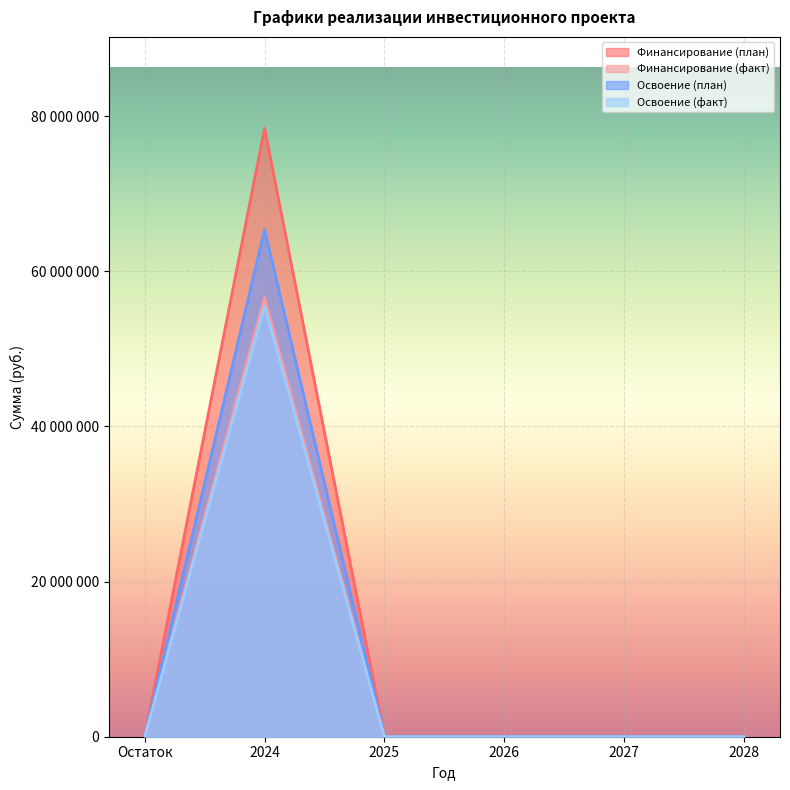

True or false: Финансирование (факт) and Освоение (план) intersect in this chart.

False